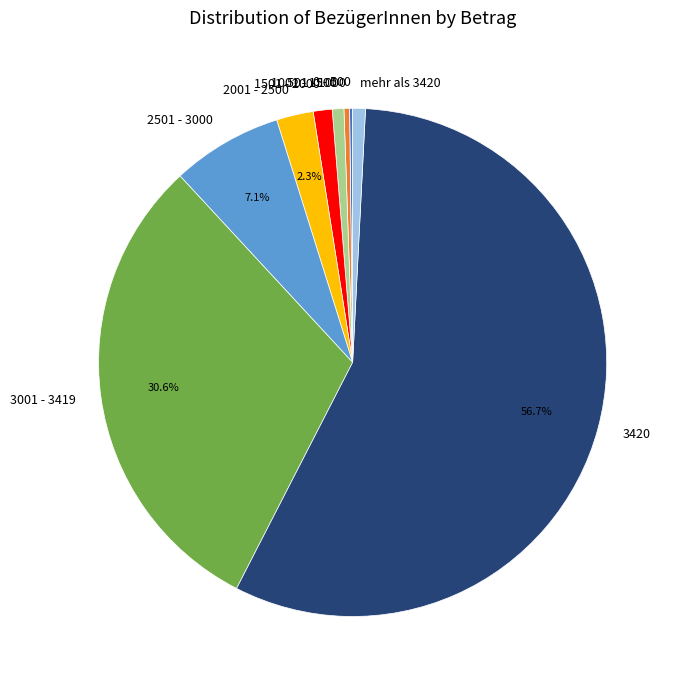

Is it true that mehr als 3420 is 1% of the pie?

True